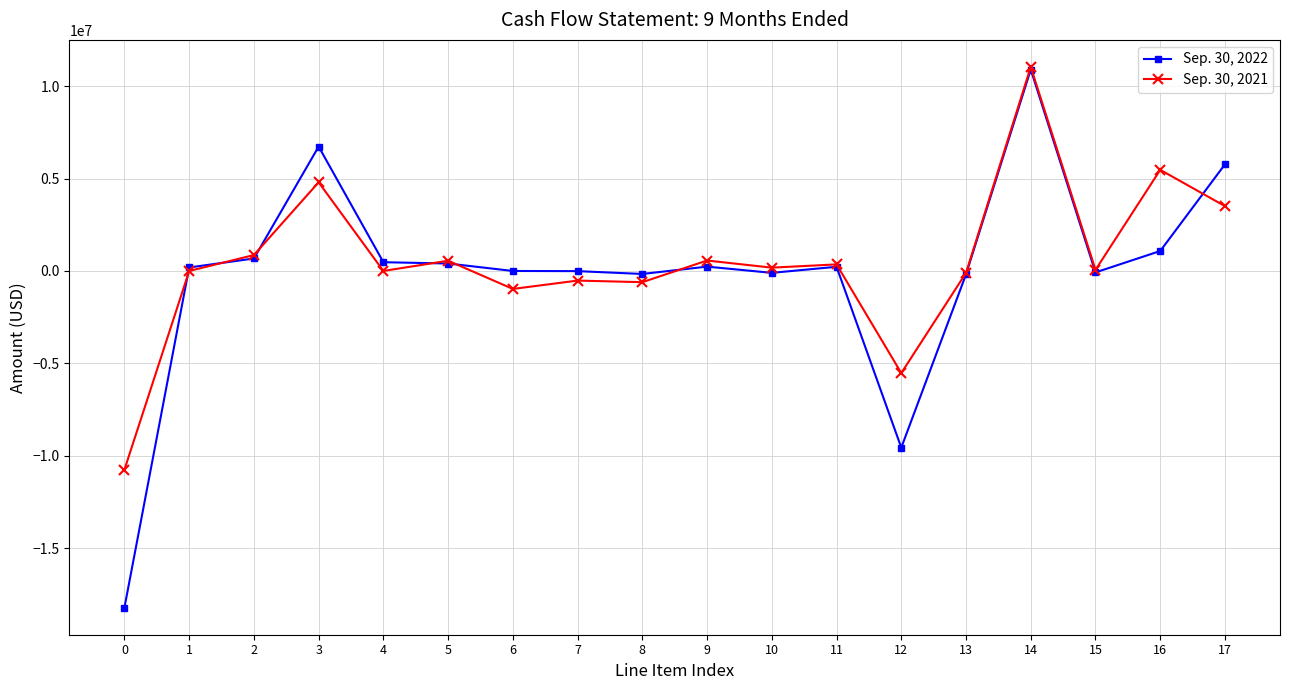

Which series has the largest range (max minus min)?

Sep. 30, 2022